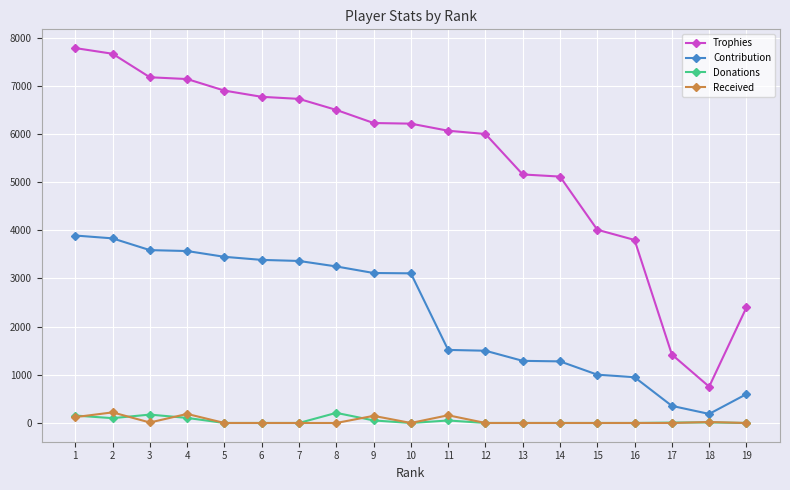

What are all the series names shown in the legend?

Trophies, Contribution, Donations, Received